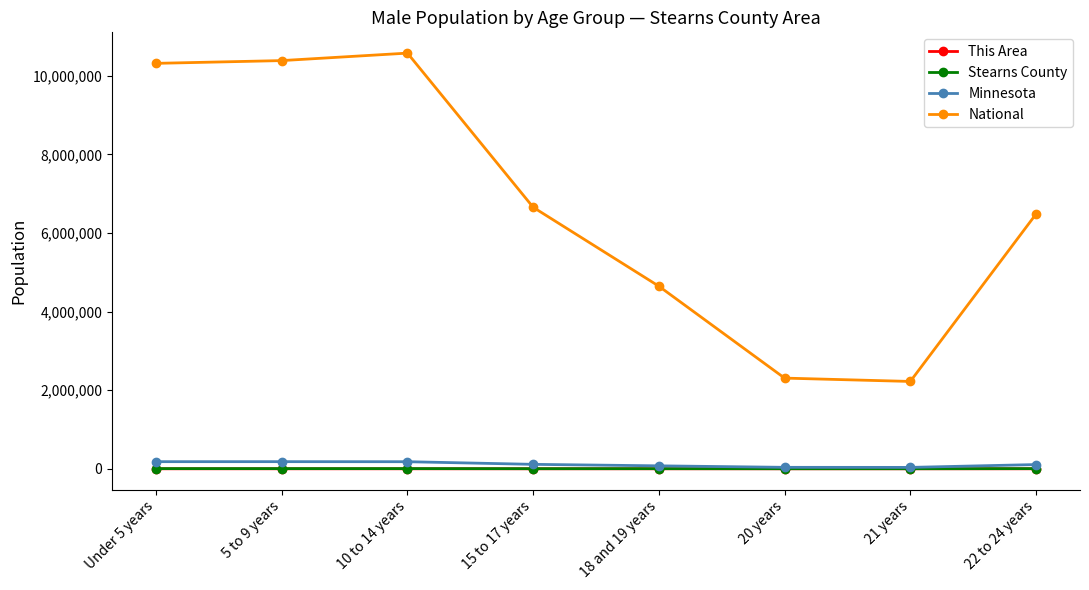

How many data points in National are less than 6656209?

4